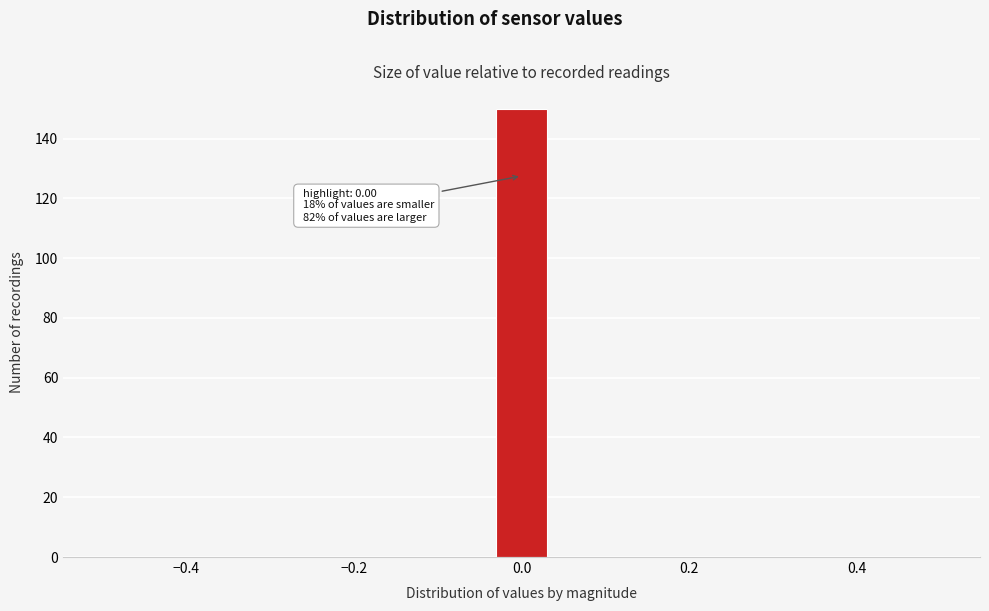

Around what value on the x-axis is the tallest bar? Give the approximate position of its centre, as read against the axis.

0.00